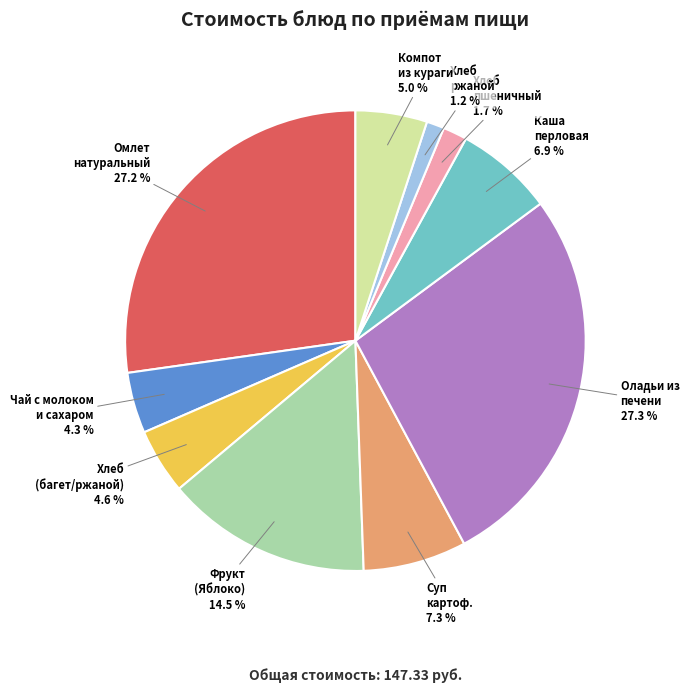

Approximately how many times larger is the value at Каша перловая compared to Чай с молоком и сахаром?

1.6